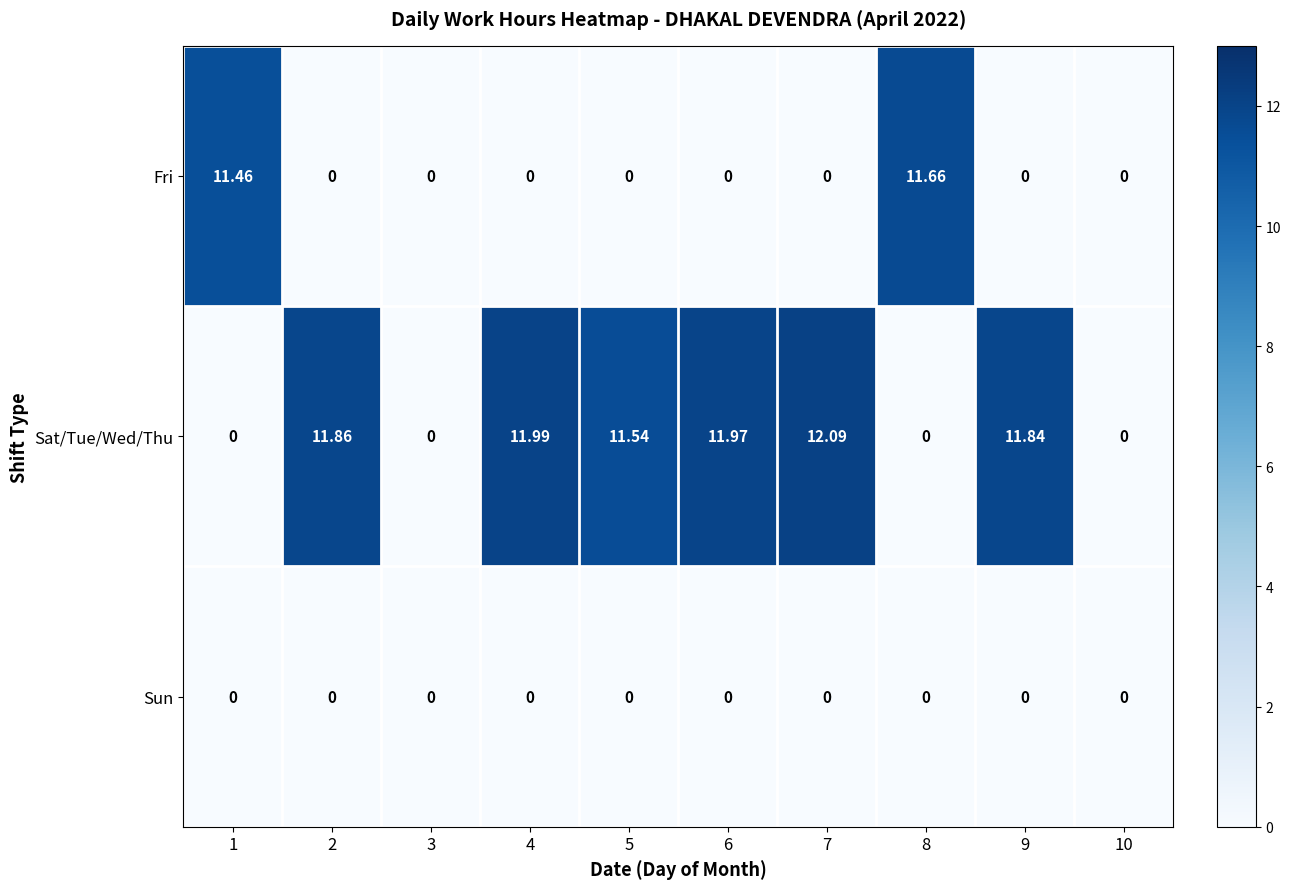

Which series changed the most between 1 and 7?

Sat/Tue/Wed/Thu